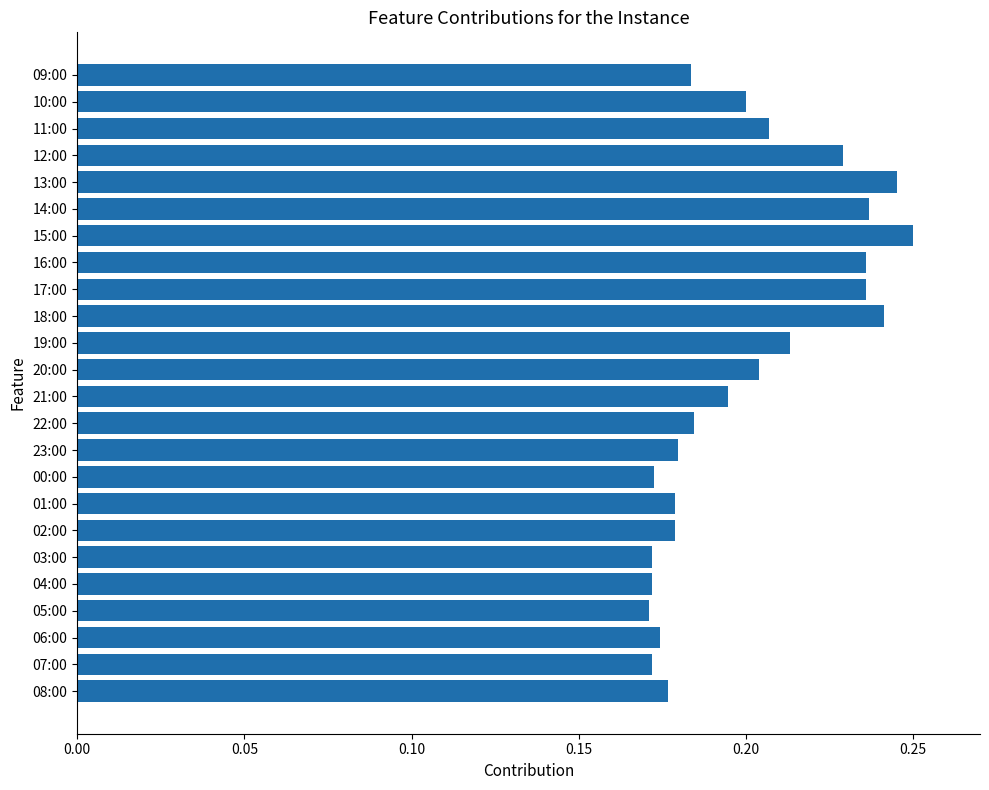

Is it true that the value at 03:00 is 0.2?

True